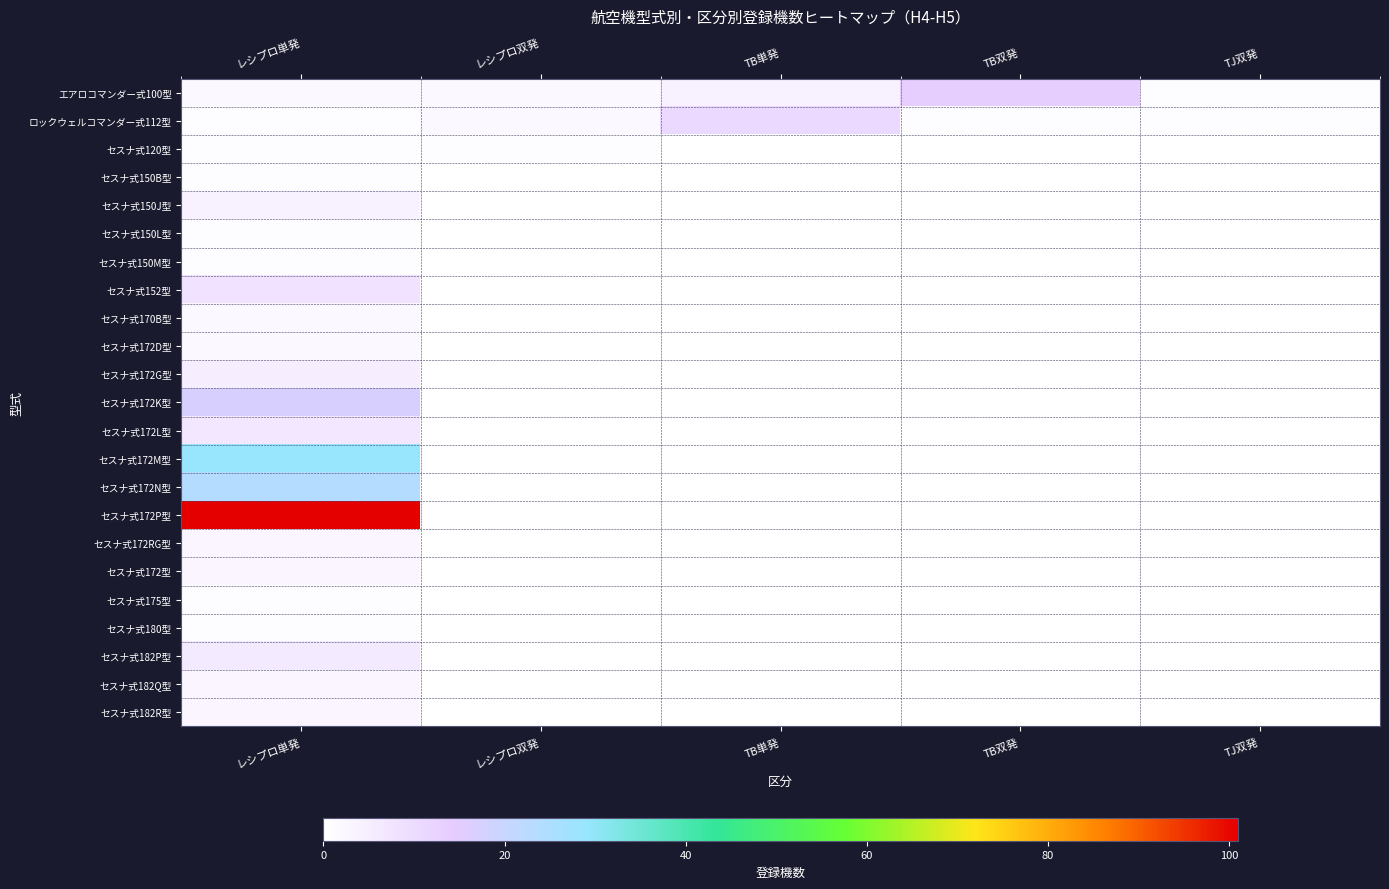

Reading right to left, transcribe all the data shown in this chart.

エアロコマンダー式100型: TJ双発=1	TB双発=14	TB単発=4	レシプロ双発=2	レシプロ単発=2
ロックウェルコマンダー式112型: TJ双発=1	TB双発=1	TB単発=11	レシプロ双発=2	レシプロ単発=1
セスナ式120型: TJ双発=0	TB双発=0	TB単発=0	レシプロ双発=1	レシプロ単発=1
セスナ式150B型: TJ双発=0	TB双発=0	TB単発=0	レシプロ双発=0	レシプロ単発=1
セスナ式150J型: TJ双発=0	TB双発=0	TB単発=0	レシプロ双発=0	レシプロ単発=4
セスナ式150L型: TJ双発=0	TB双発=0	TB単発=0	レシプロ双発=0	レシプロ単発=1
セスナ式150M型: TJ双発=0	TB双発=0	TB単発=0	レシプロ双発=0	レシプロ単発=1
セスナ式152型: TJ双発=0	TB双発=0	TB単発=0	レシプロ双発=0	レシプロ単発=8
セスナ式170B型: TJ双発=0	TB双発=0	TB単発=0	レシプロ双発=0	レシプロ単発=2
セスナ式172D型: TJ双発=0	TB双発=0	TB単発=0	レシプロ双発=0	レシプロ単発=2
セスナ式172G型: TJ双発=0	TB双発=0	TB単発=0	レシプロ双発=0	レシプロ単発=5
セスナ式172K型: TJ双発=0	TB双発=0	TB単発=0	レシプロ双発=0	レシプロ単発=17
セスナ式172L型: TJ双発=0	TB双発=0	TB単発=0	レシプロ双発=0	レシプロ単発=7
セスナ式172M型: TJ双発=0	TB双発=0	TB単発=0	レシプロ双発=0	レシプロ単発=29
セスナ式172N型: TJ双発=0	TB双発=0	TB単発=0	レシプロ双発=0	レシプロ単発=24
セスナ式172P型: TJ双発=0	TB双発=0	TB単発=0	レシプロ双発=0	レシプロ単発=101
セスナ式172RG型: TJ双発=0	TB双発=0	TB単発=0	レシプロ双発=0	レシプロ単発=3
セスナ式172型: TJ双発=0	TB双発=0	TB単発=0	レシプロ双発=0	レシプロ単発=3
セスナ式175型: TJ双発=0	TB双発=0	TB単発=0	レシプロ双発=0	レシプロ単発=1
セスナ式180型: TJ双発=0	TB双発=0	TB単発=0	レシプロ双発=0	レシプロ単発=1
セスナ式182P型: TJ双発=0	TB双発=0	TB単発=0	レシプロ双発=0	レシプロ単発=6
セスナ式182Q型: TJ双発=0	TB双発=0	TB単発=0	レシプロ双発=0	レシプロ単発=3
セスナ式182R型: TJ双発=0	TB双発=0	TB単発=0	レシプロ双発=0	レシプロ単発=3